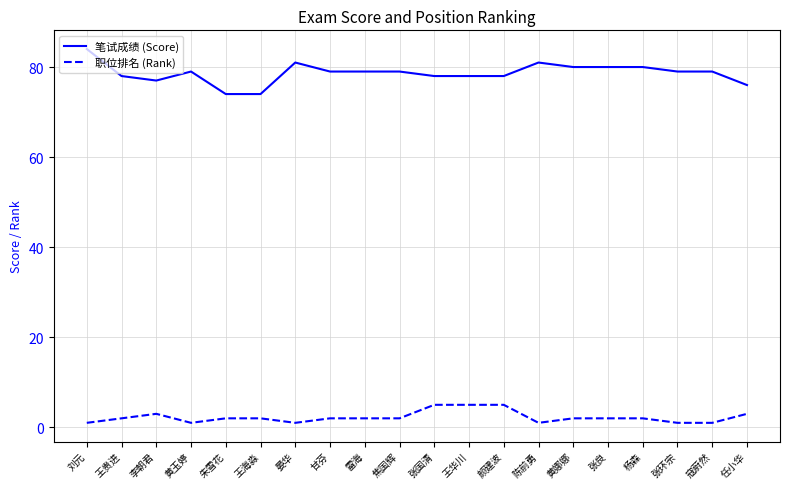

True or false: 职位排名 (Rank) and 笔试成绩 (Score) cross at least once.

False